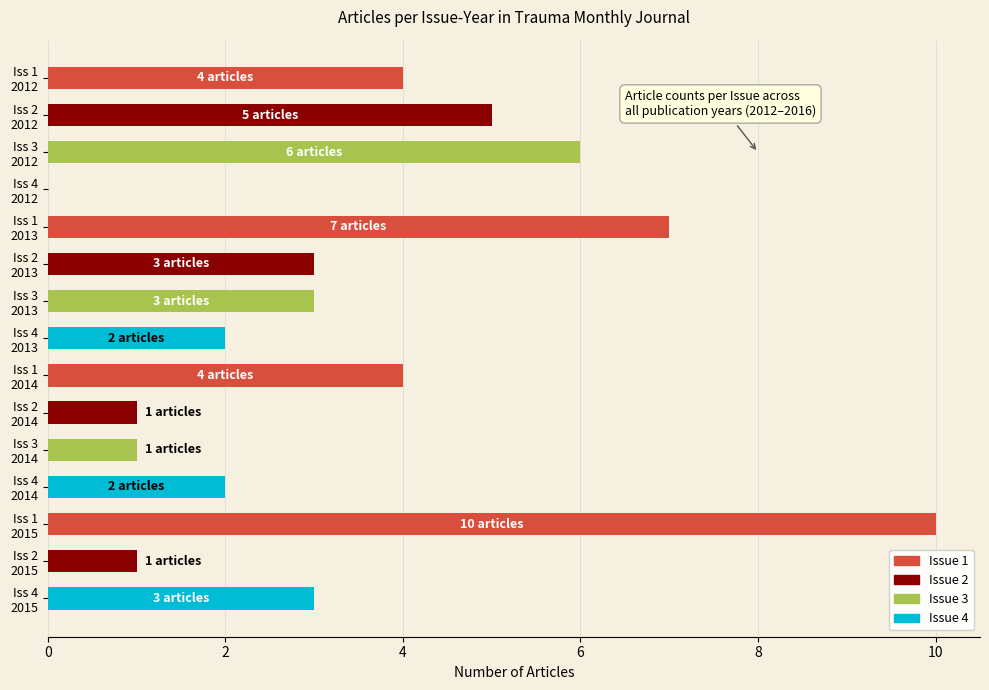

What is the greatest value displayed?

10